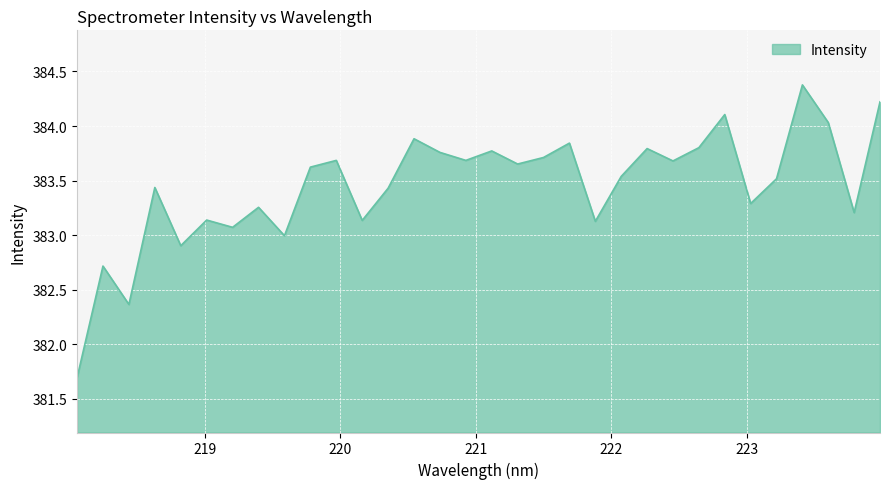

What is the minimum value shown in the chart?

381.7